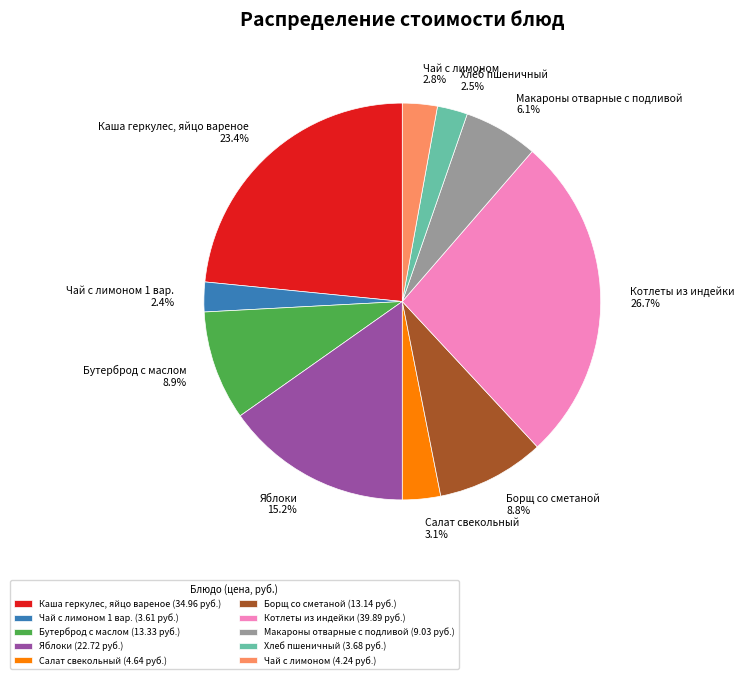

True or false: Яблоки accounts for 6% of the total.

False